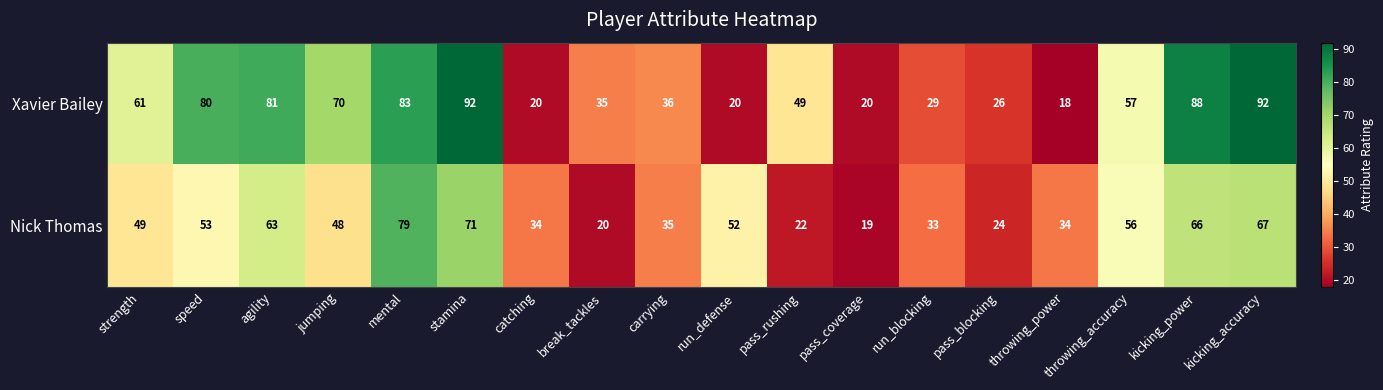

What is the difference between the maximum and minimum values in the Nick Thomas series?

60